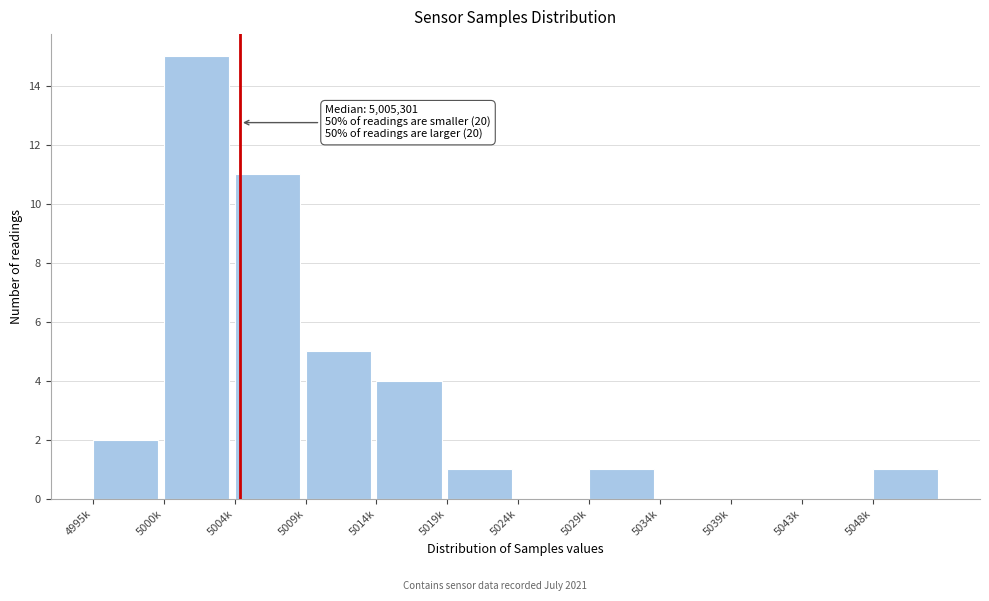

Reading right to left, what are all the values shown in this chart?

5048k=1	5043k=0	5039k=0	5034k=0	5029k=1	5024k=0	5019k=1	5014k=4	5009k=5	5004k=11	5000k=15	4995k=2